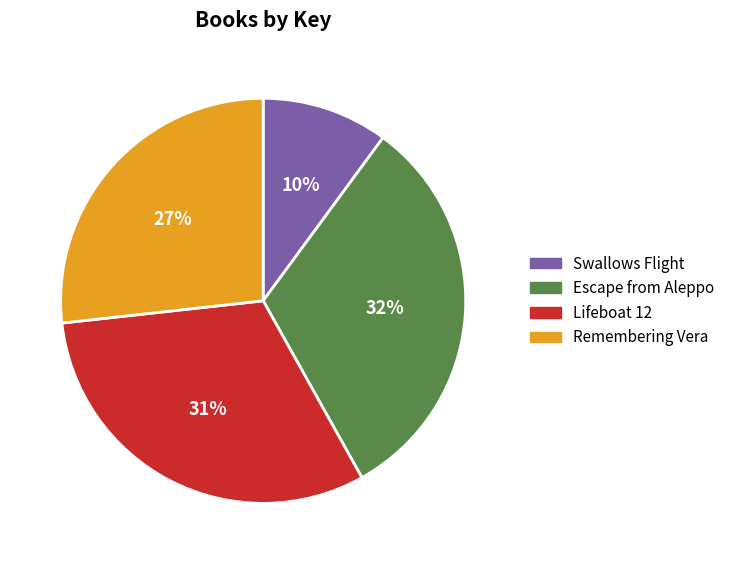

What is the ratio of the value at Remembering Vera to the value at Lifeboat 12?

0.9